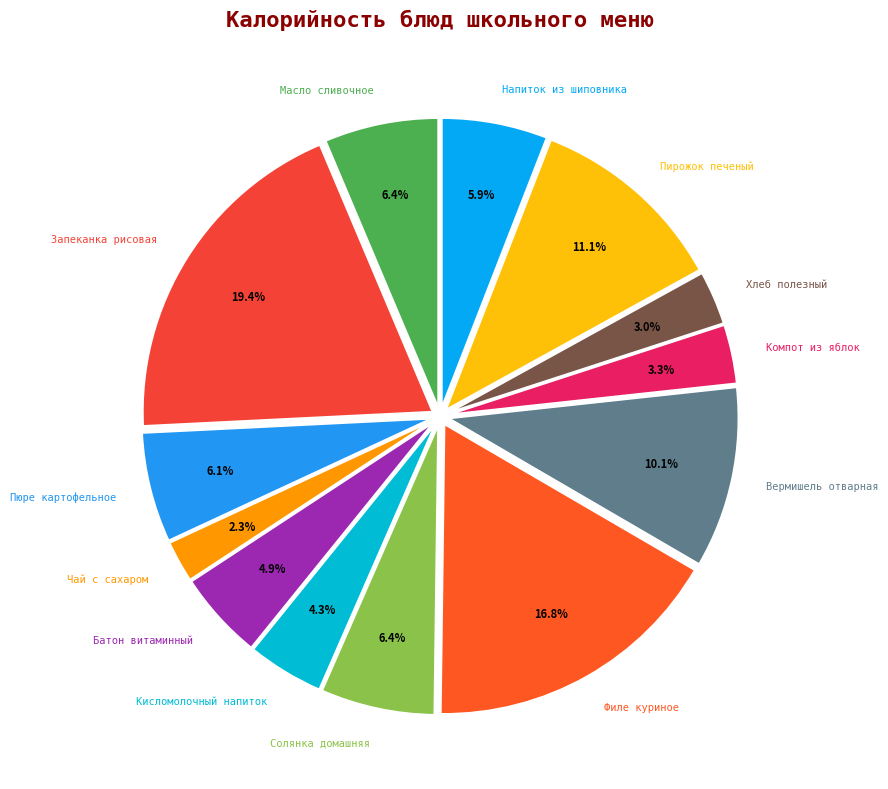

To the nearest percent, what portion does Вермишель отварная represent?

10%